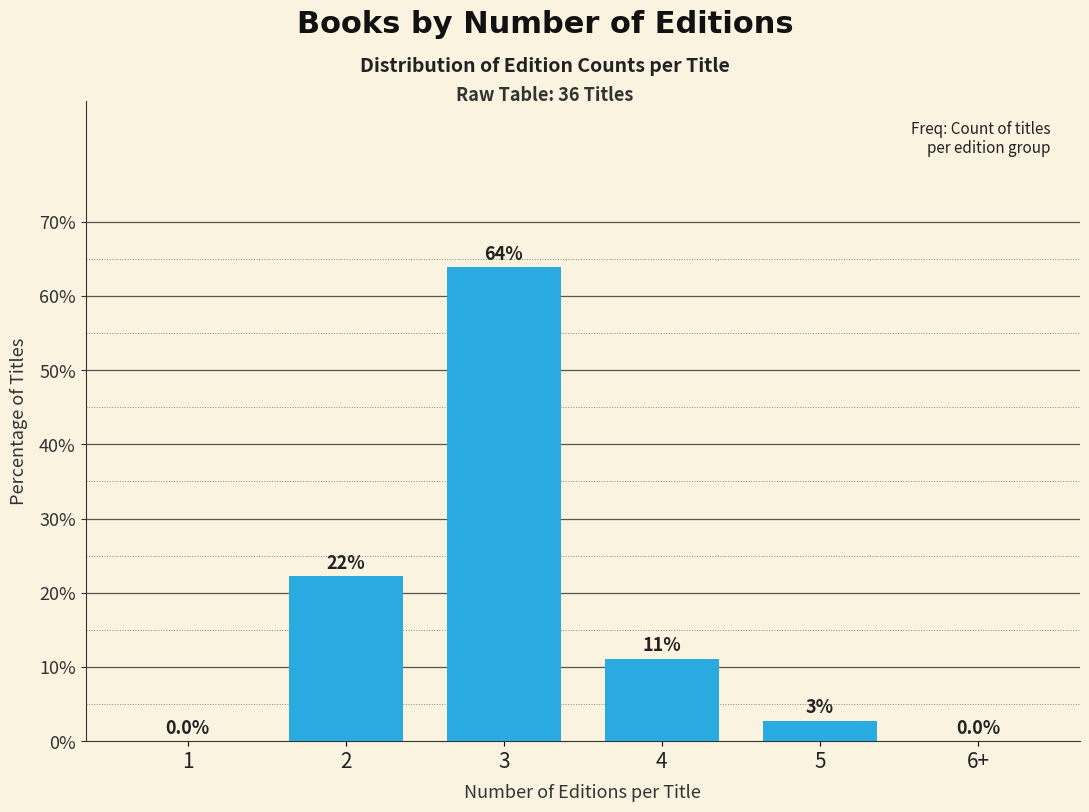

True or false: the data shows 0.0 at 1.

True